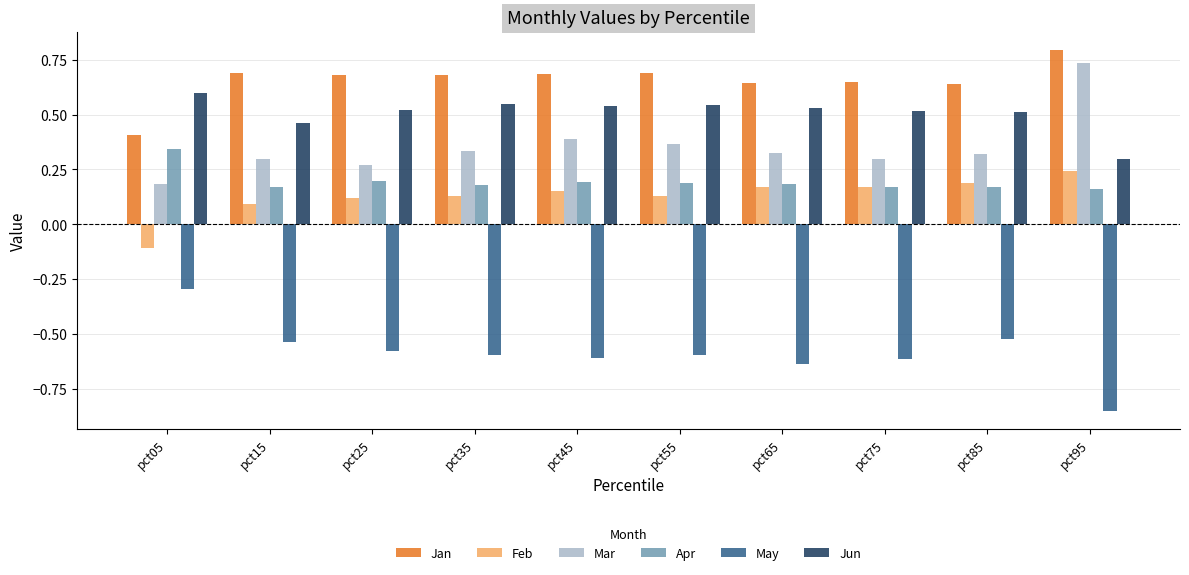

How many Mar values are between 0 and 1?

10